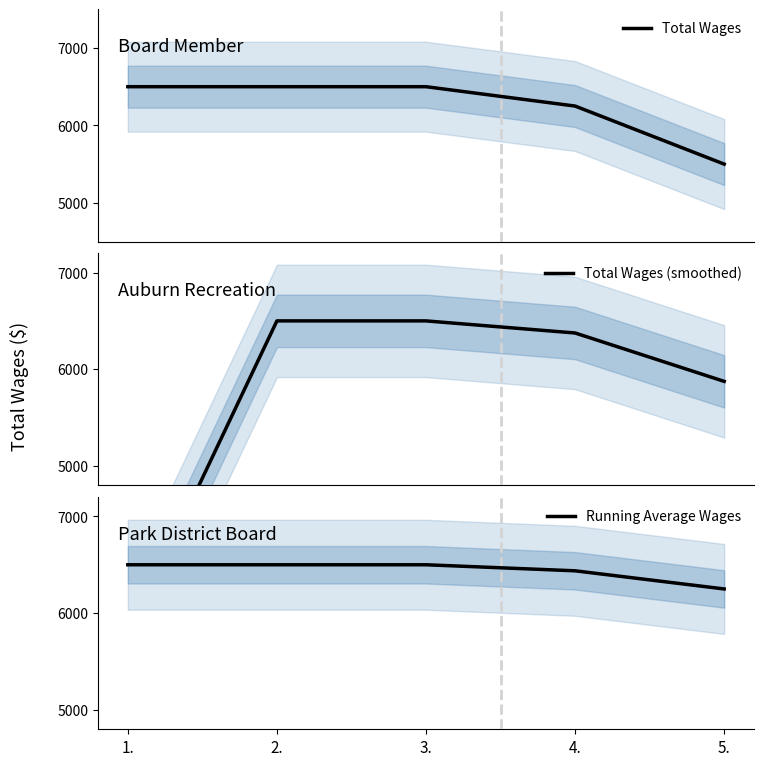

True or false: Total Wages has a value of 5500.0 at 5..

True